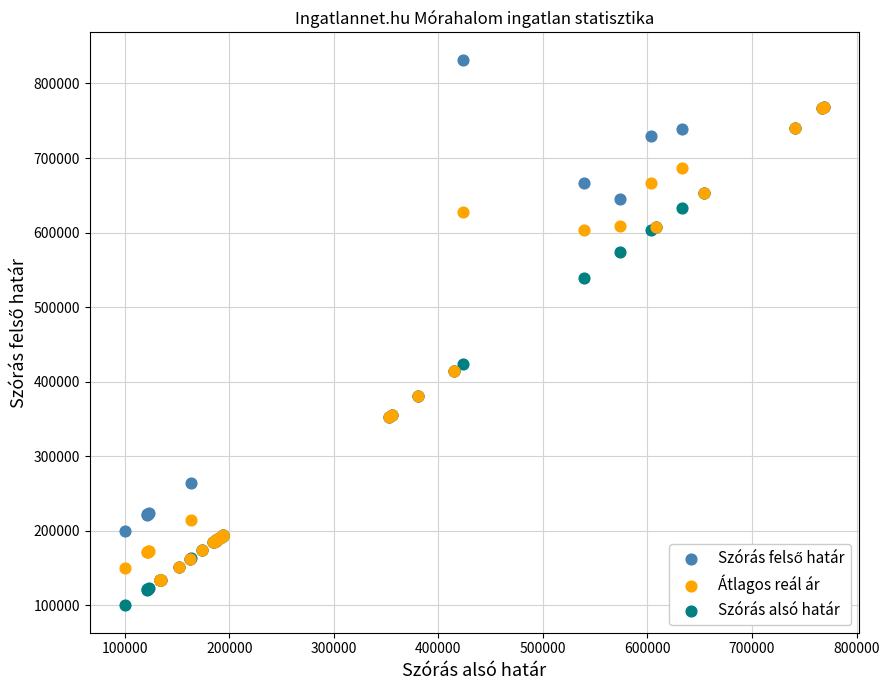

In the Átlagos reál ár series, what Y value is closest to 451063?

414500